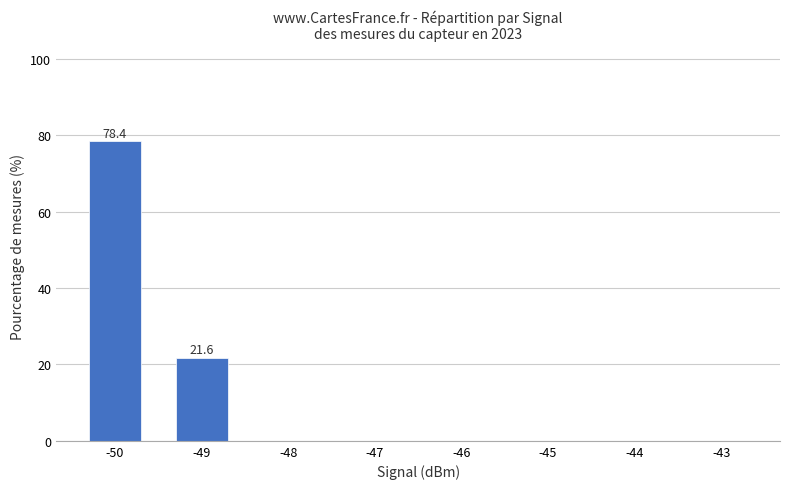

What is the greatest value displayed?

78.4